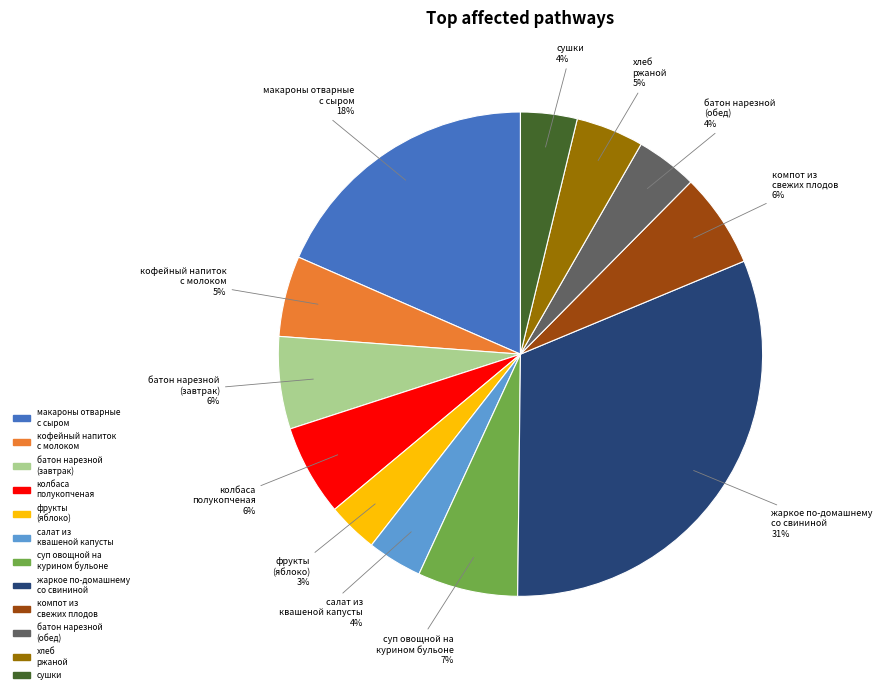

Between колбаса полукопченая and хлеб ржаной, which is larger?

колбаса полукопченая